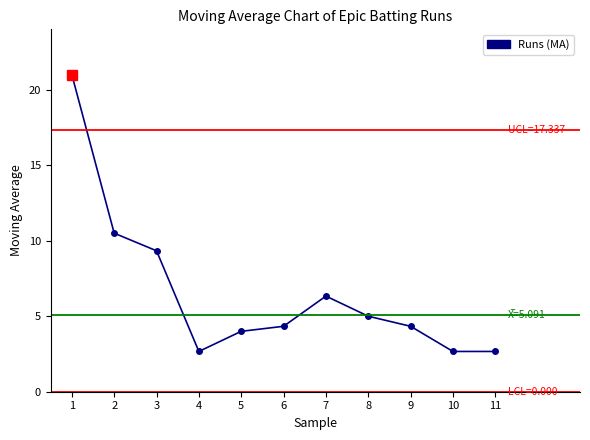

What is the value of the 10th point from the left?

2.7